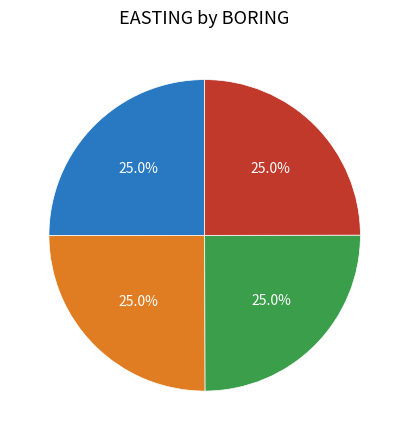

To the nearest percent, what is the average slice percentage?

25%